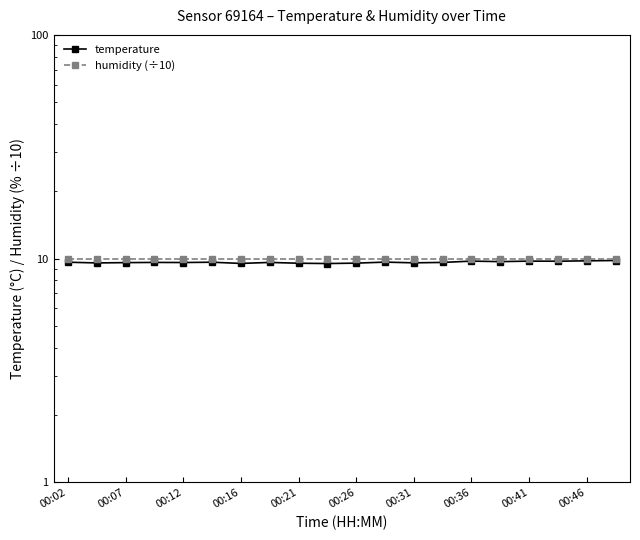

True or false: temperature has a value of 16.3 at 00:36.

False